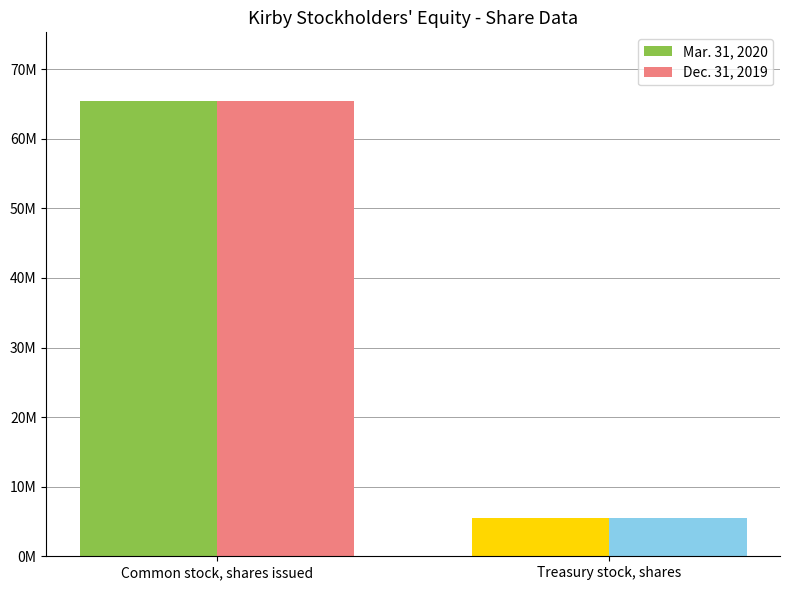

What is the label of the 1st bar from the left?

Common stock, shares issued